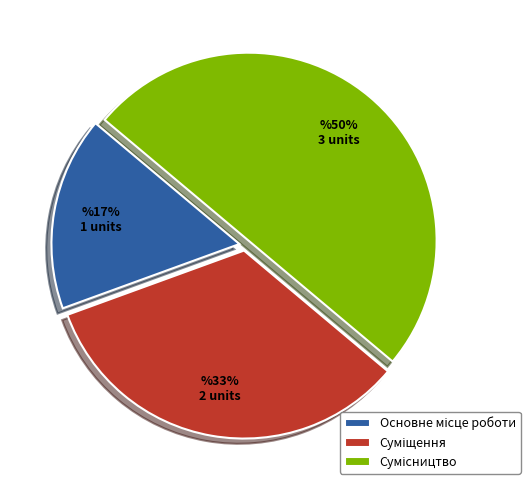

To the nearest percent, what is the difference between the largest and smallest slice percentages?

33%